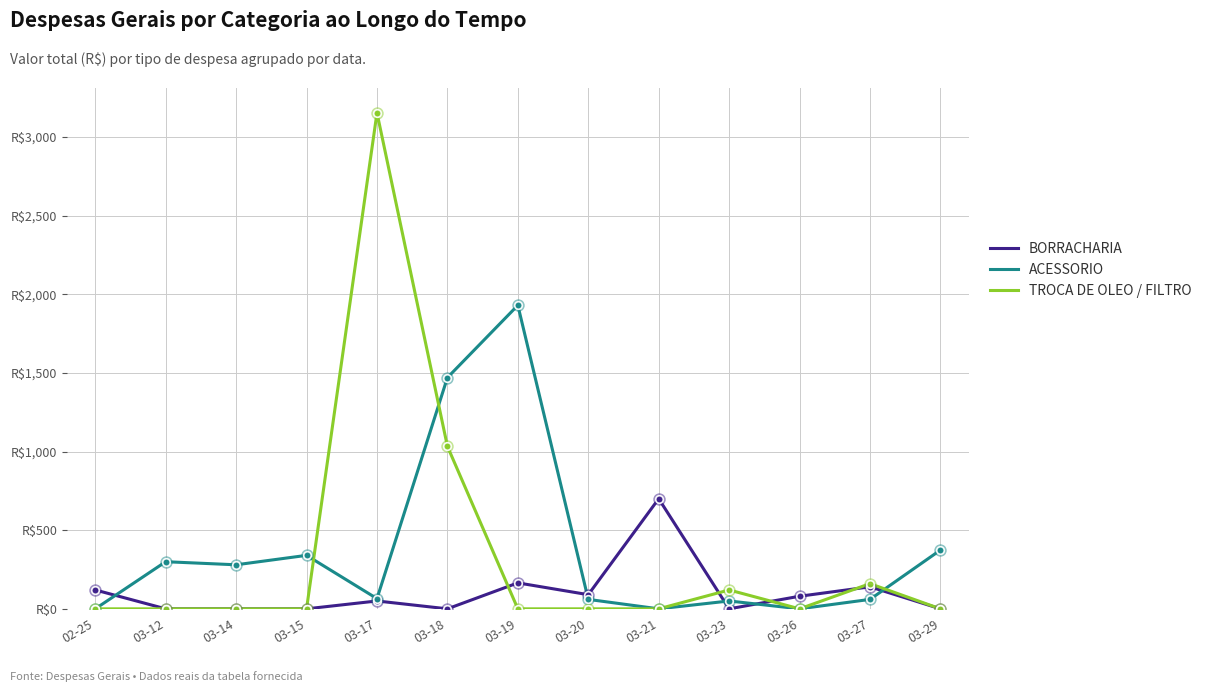

At which category is the sum across all series the highest?

03-17